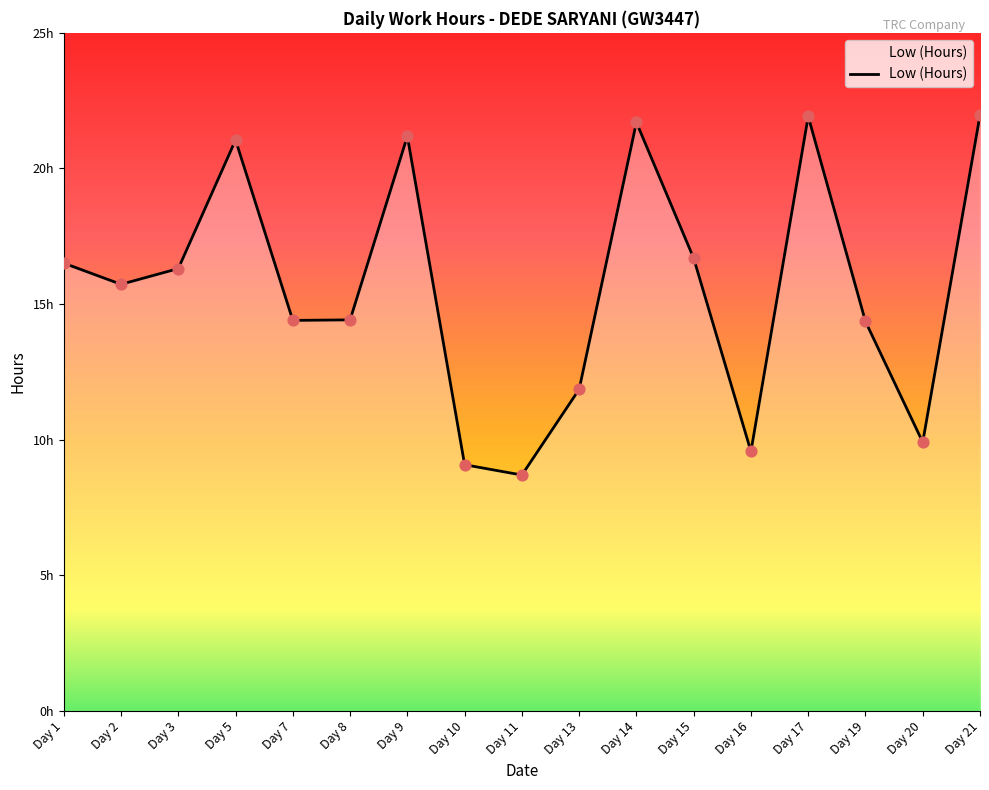

Does the chart have visible grid lines?

No